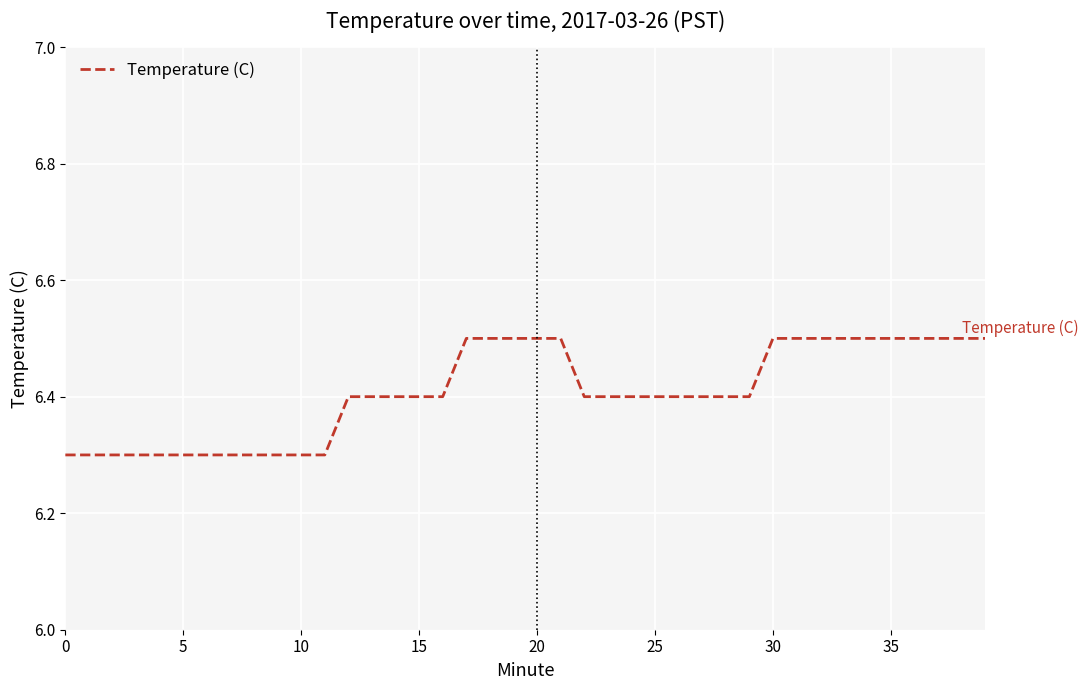

What is the greatest value displayed?

6.5